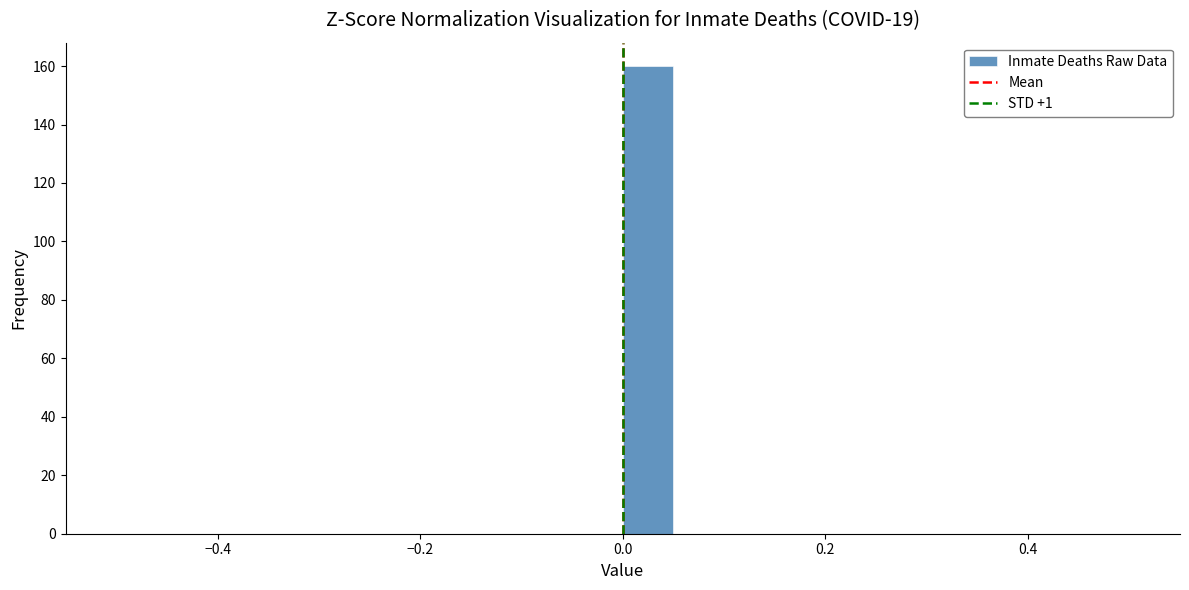

Read against the x-axis, roughly where is the centre of the tallest bar?

0.02